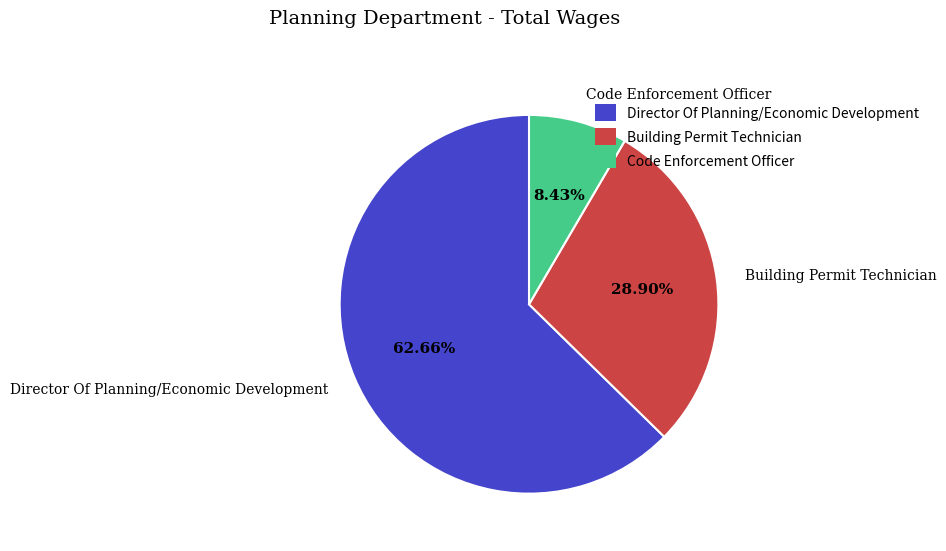

To the nearest percent, what is the average slice percentage?

33%